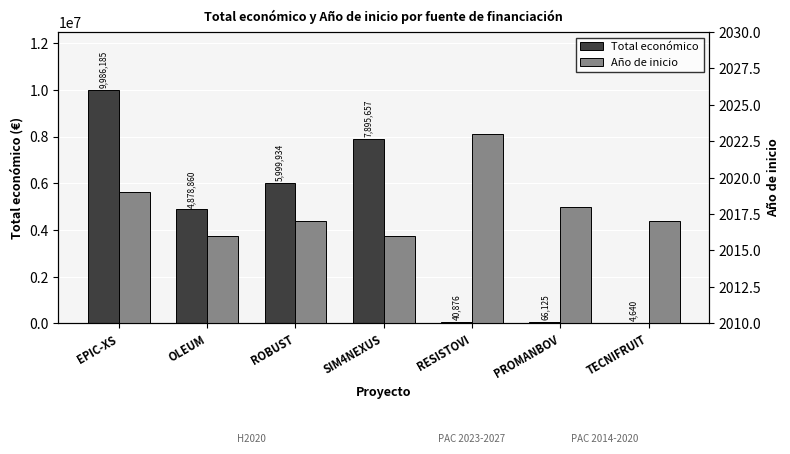

The value of Total económico at SIM4NEXUS is 13901256. True or false?

False